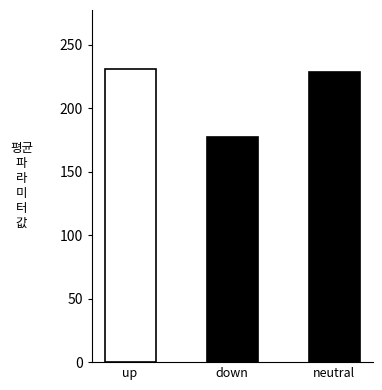

Rank the categories by value from highest to lowest.

up, neutral, down